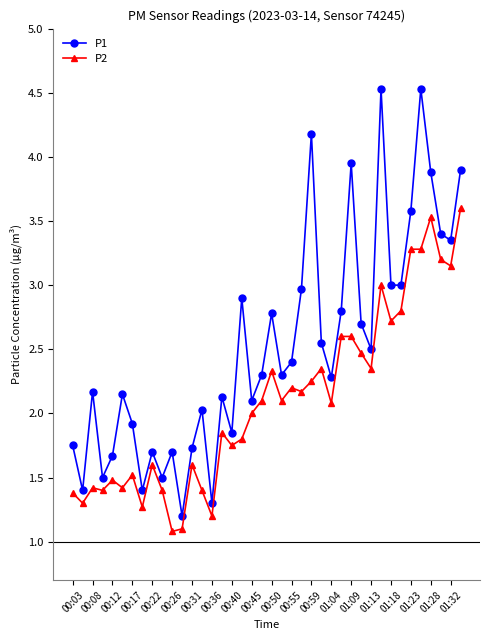

Which series has the largest range (max minus min)?

P1